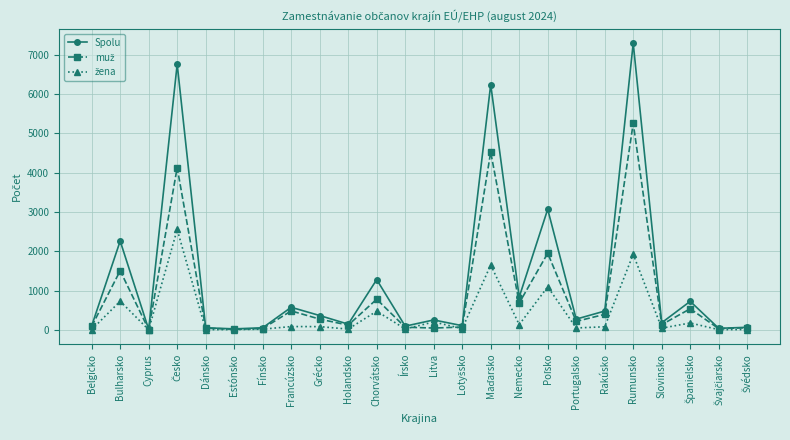

At which category does Spolu reach its first local peak?

Bulharsko